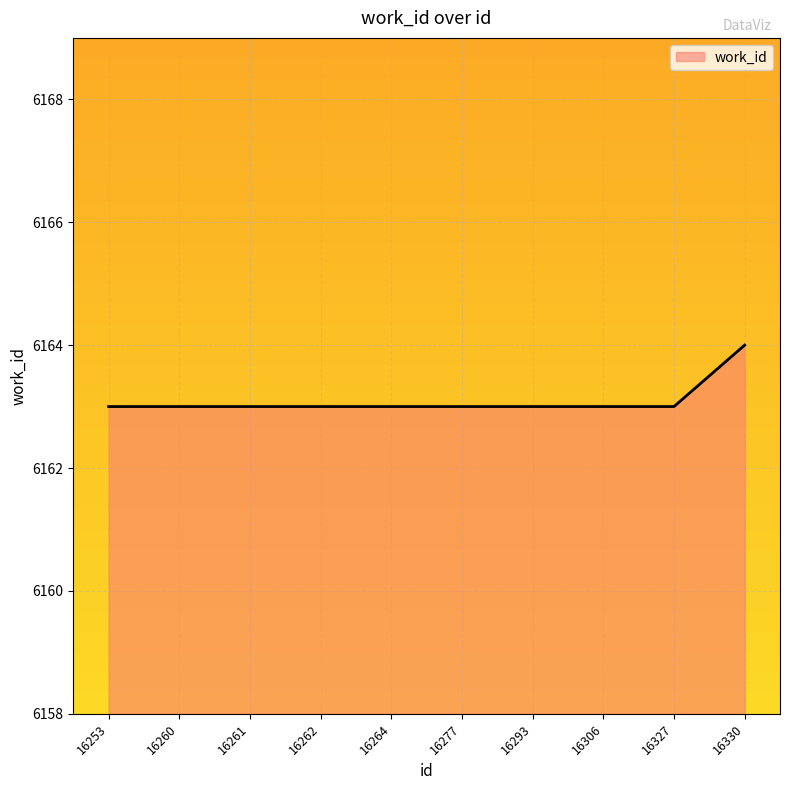

How many lines are shown in the chart?

1